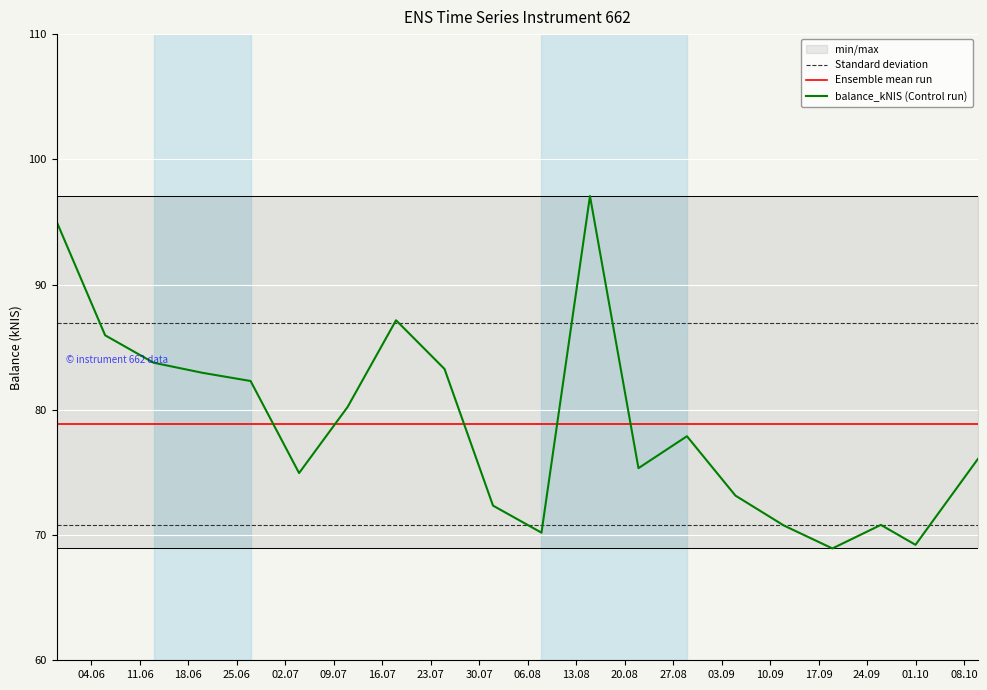

Which series ends up on top after the final intersection of Ensemble mean run and balance_kNIS (Control run)?

Ensemble mean run